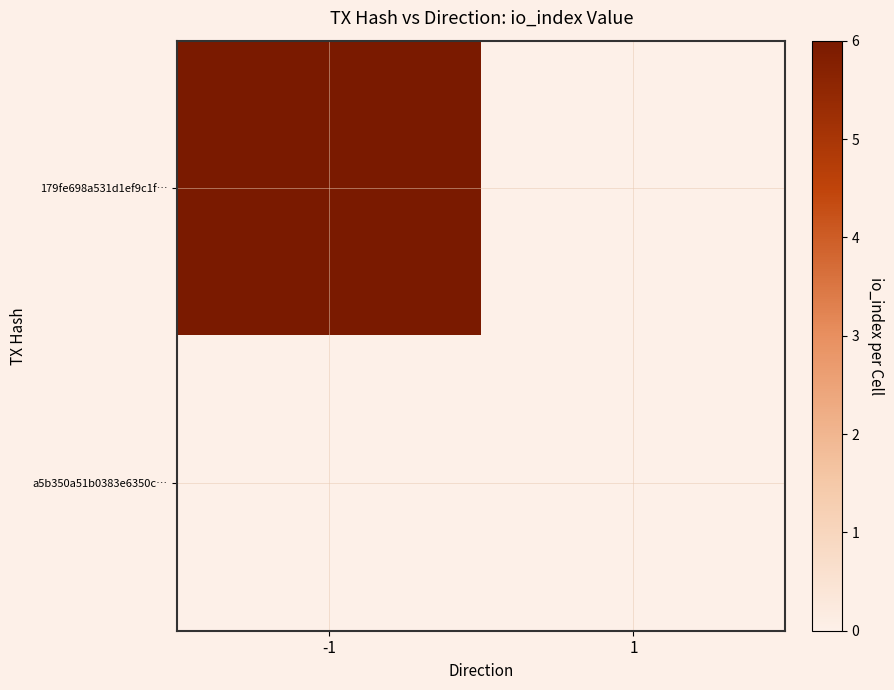

Reading left to right, transcribe all the data shown in this chart.

179fe698a531d1ef9c1f…: -1=6	1=0
a5b350a51b0383e6350c…: -1=0	1=0